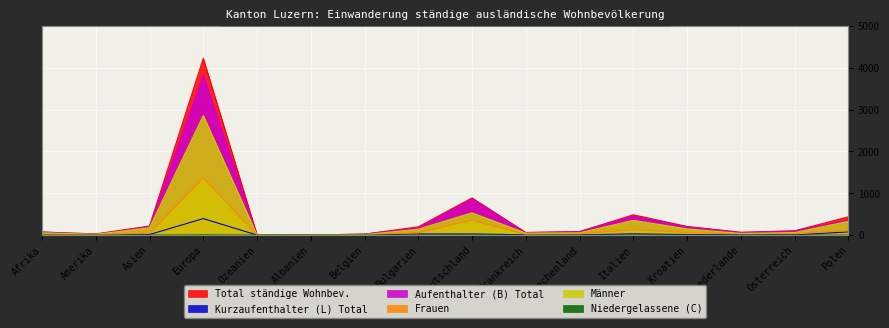

Reading left to right, transcribe all the data shown in this chart.

Total ständige Wohnbev.: Afrika=73	Amerika=29	Asien=215	Europa=4225	Ozeanien=4	Albanien=2	Belgien=23	Bulgarien=197	Deutschland=889	Frankreich=63	Griechenland=84	Italien=485	Kroatien=207	Niederlande=68	Österreich=102	Polen=436
Kurzaufenthalter (L) Total: Afrika=1	Amerika=11	Asien=13	Europa=394	Ozeanien=1	Albanien=0	Belgien=1	Bulgarien=27	Deutschland=27	Frankreich=7	Griechenland=3	Italien=30	Kroatien=12	Niederlande=7	Österreich=4	Polen=76
Aufenthalter (B) Total: Afrika=72	Amerika=18	Asien=202	Europa=3826	Ozeanien=3	Albanien=2	Belgien=22	Bulgarien=170	Deutschland=860	Frankreich=56	Griechenland=81	Italien=455	Kroatien=195	Niederlande=60	Österreich=98	Polen=360
Frauen: Afrika=19	Amerika=11	Asien=39	Europa=1367	Ozeanien=1	Albanien=1	Belgien=13	Bulgarien=56	Deutschland=357	Frankreich=16	Griechenland=29	Italien=133	Kroatien=59	Niederlande=28	Österreich=42	Polen=107
Männer: Afrika=54	Amerika=18	Asien=176	Europa=2858	Ozeanien=3	Albanien=1	Belgien=10	Bulgarien=141	Deutschland=532	Frankreich=47	Griechenland=55	Italien=352	Kroatien=148	Niederlande=40	Österreich=60	Polen=329
Niedergelassene (C): Afrika=0	Amerika=0	Asien=0	Europa=5	Ozeanien=0	Albanien=0	Belgien=0	Bulgarien=0	Deutschland=2	Frankreich=0	Griechenland=0	Italien=0	Kroatien=0	Niederlande=1	Österreich=0	Polen=0